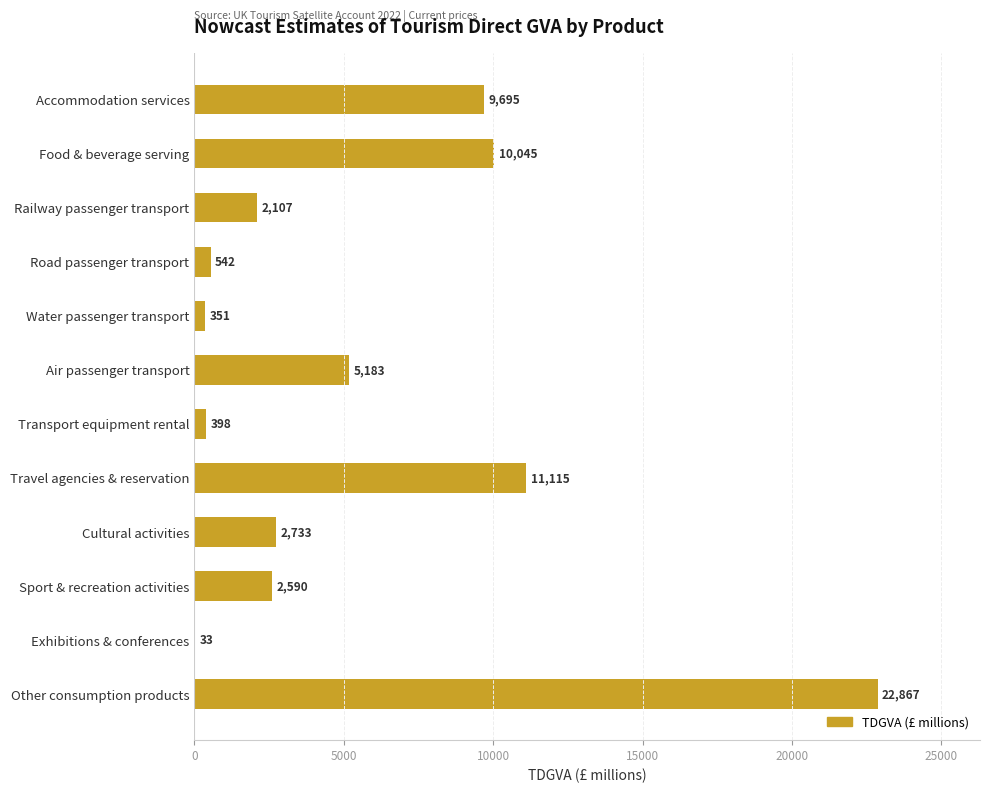

Read the value at Cultural activities.

2733.3